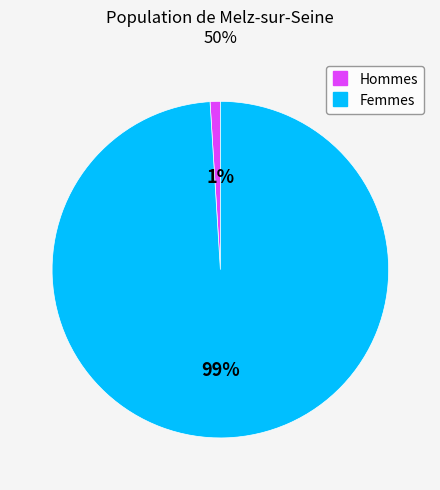

To the nearest percent, what is the difference between the largest and smallest slice percentages?

98%